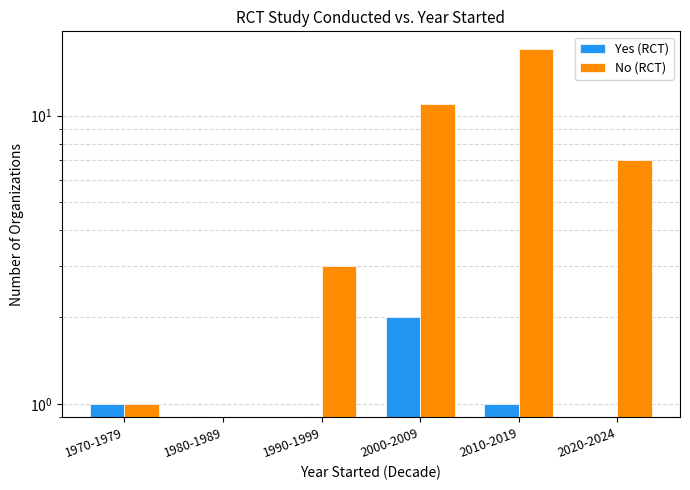

How many categories are shown in the chart?

6